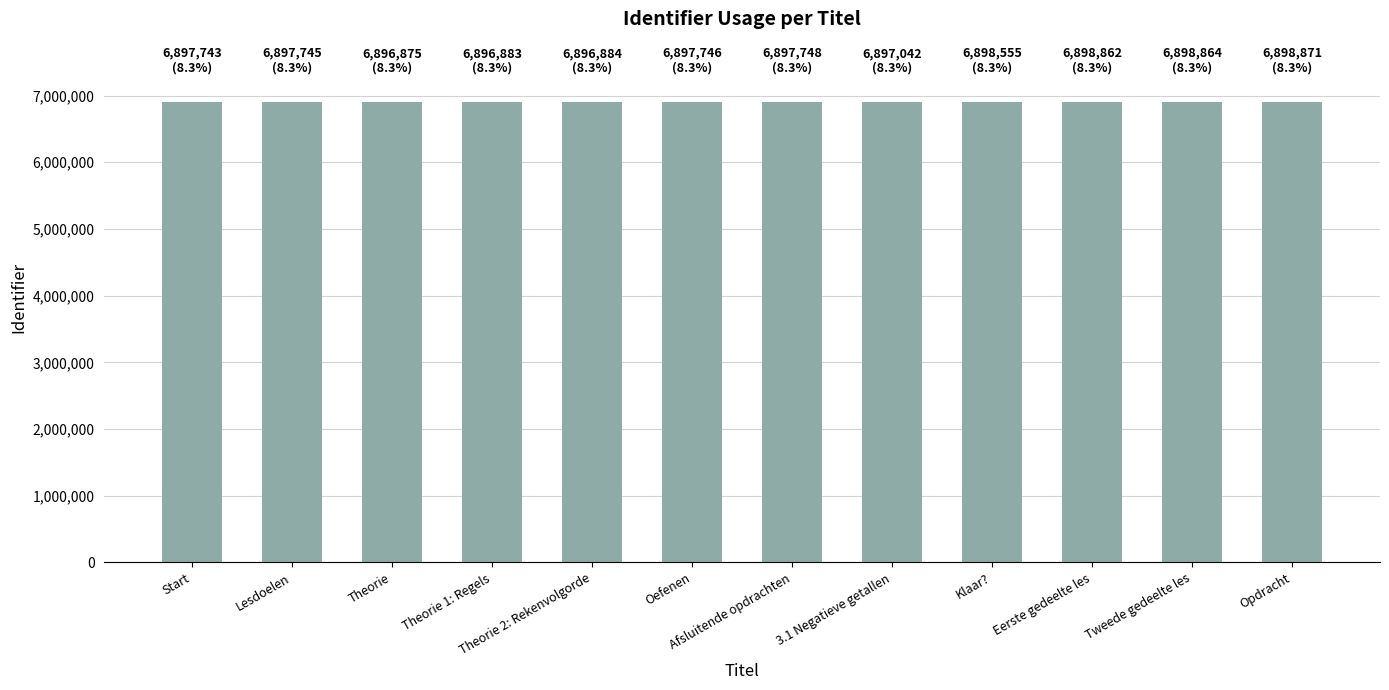

What is the value of the 10th bar from the left?

6898862